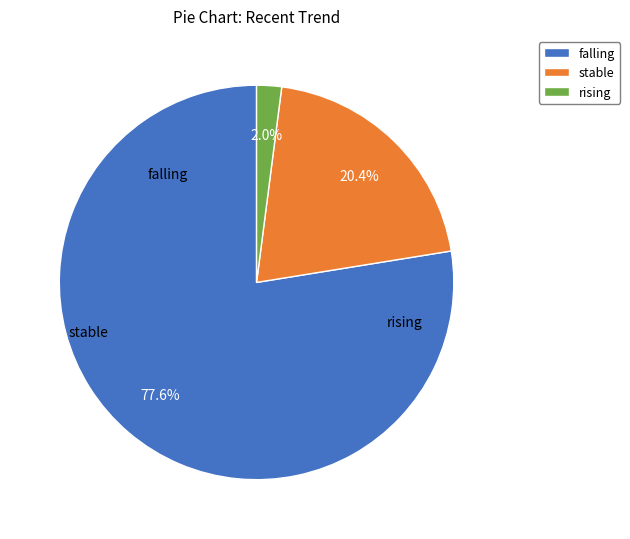

Rank the categories by value from highest to lowest.

falling, stable, rising